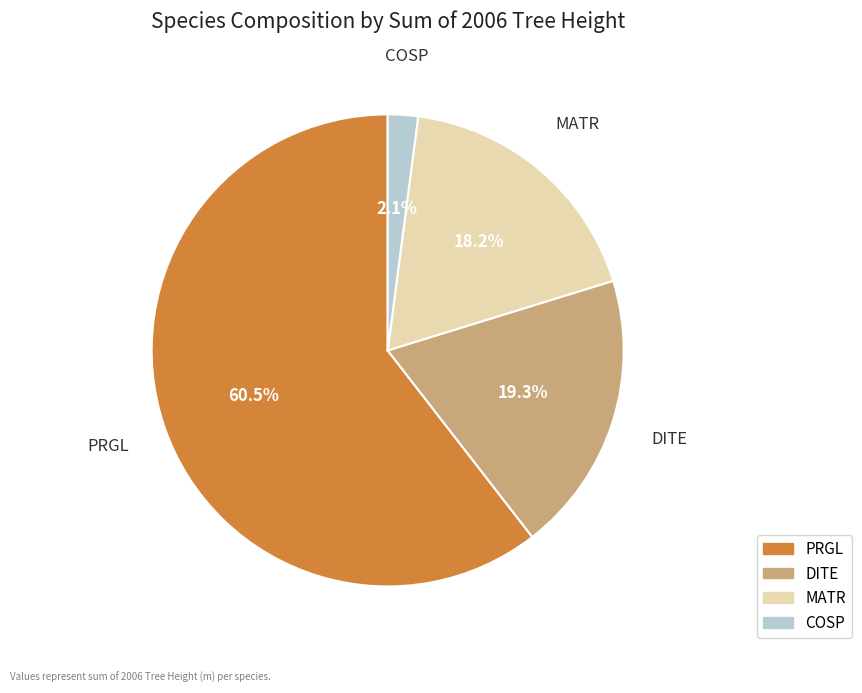

Is PRGL the majority of the pie?

Yes